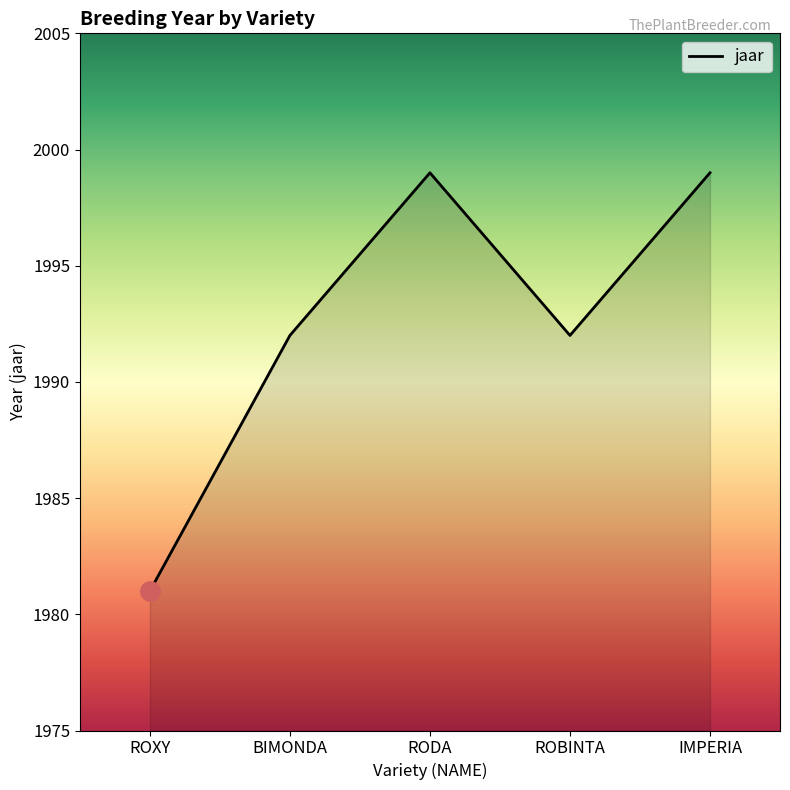

What is the difference between the values at ROXY and RODA?

18